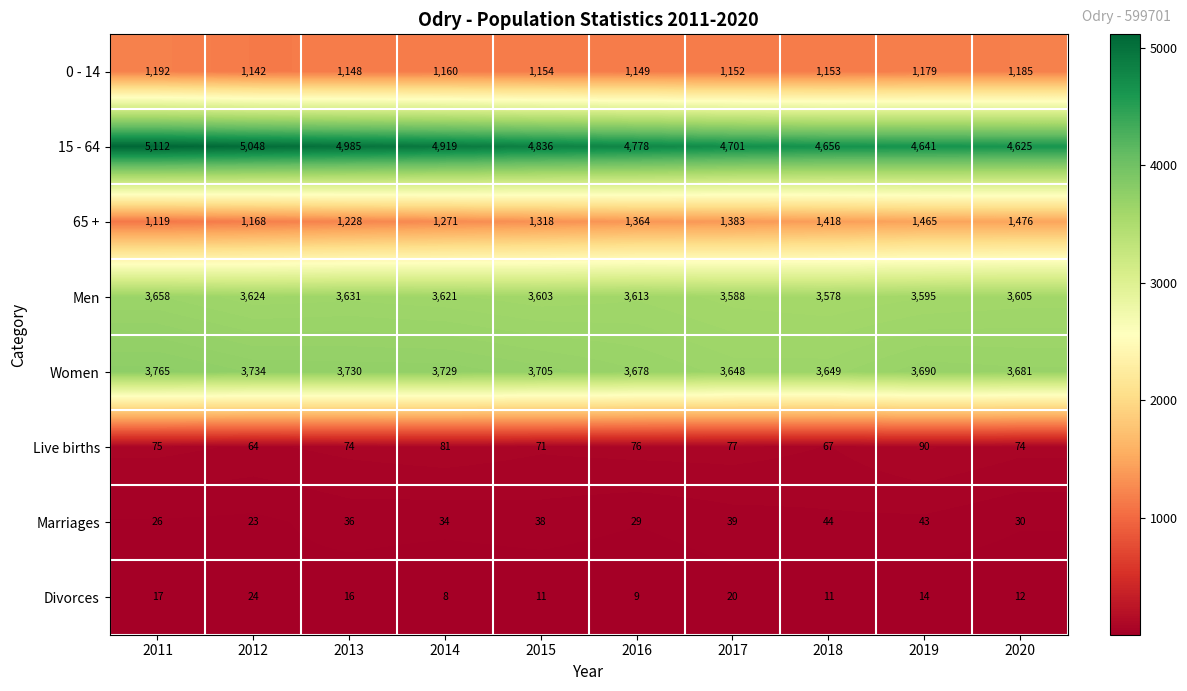

At how many categories does at least one series exceed 4348?

10